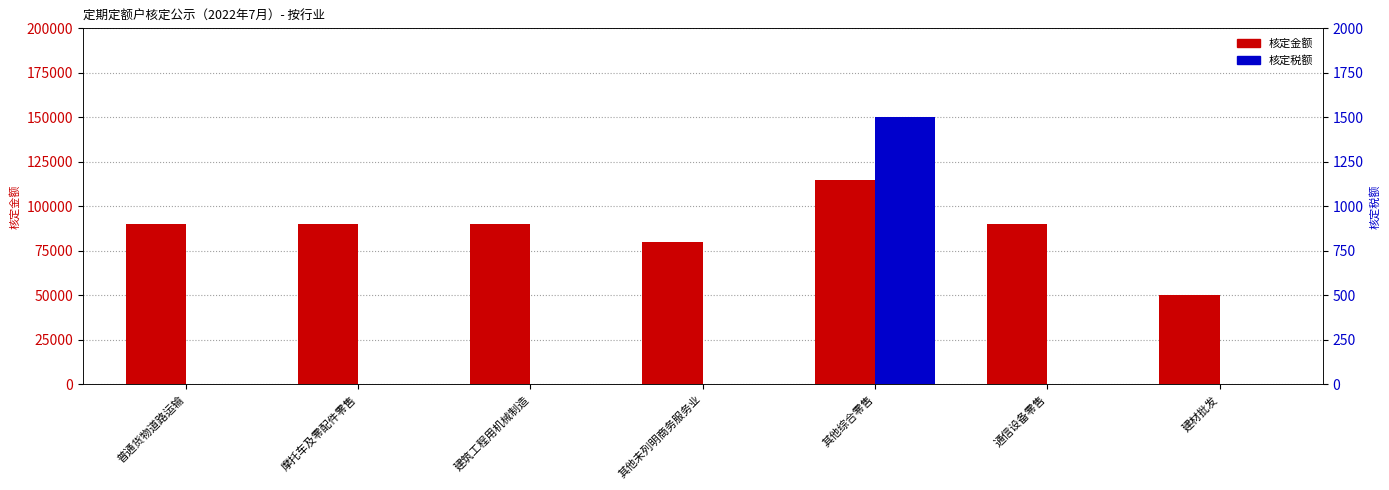

What is the value of the 核定金额 bar at the 2nd from the left?

90000